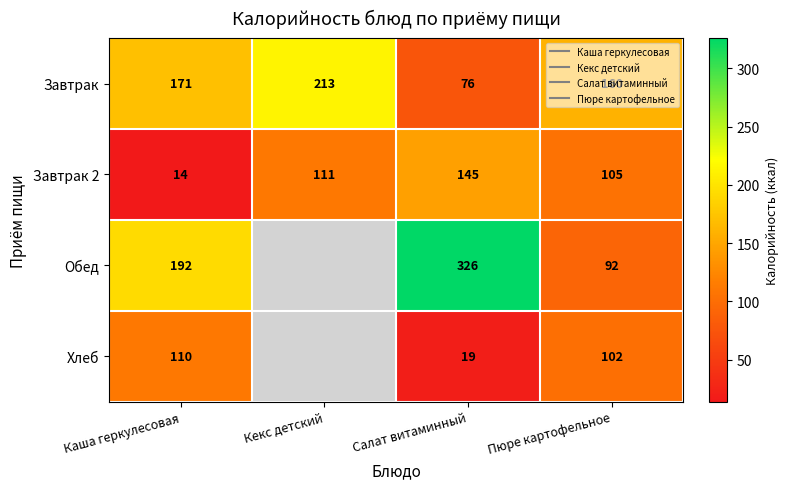

How many data points does each series have?

4